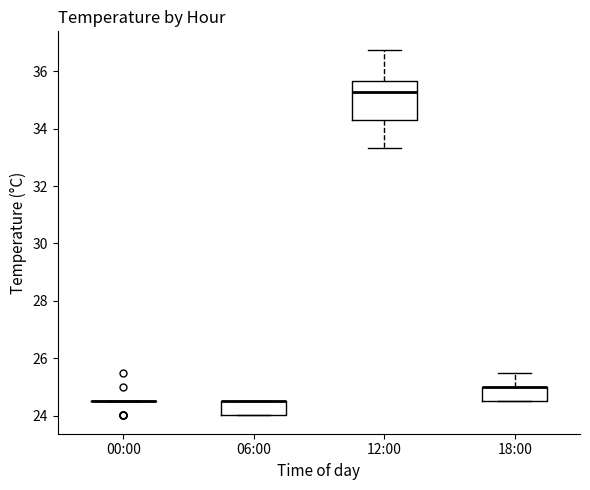

Which box is the tallest, from its lower edge to its upper edge?

12:00